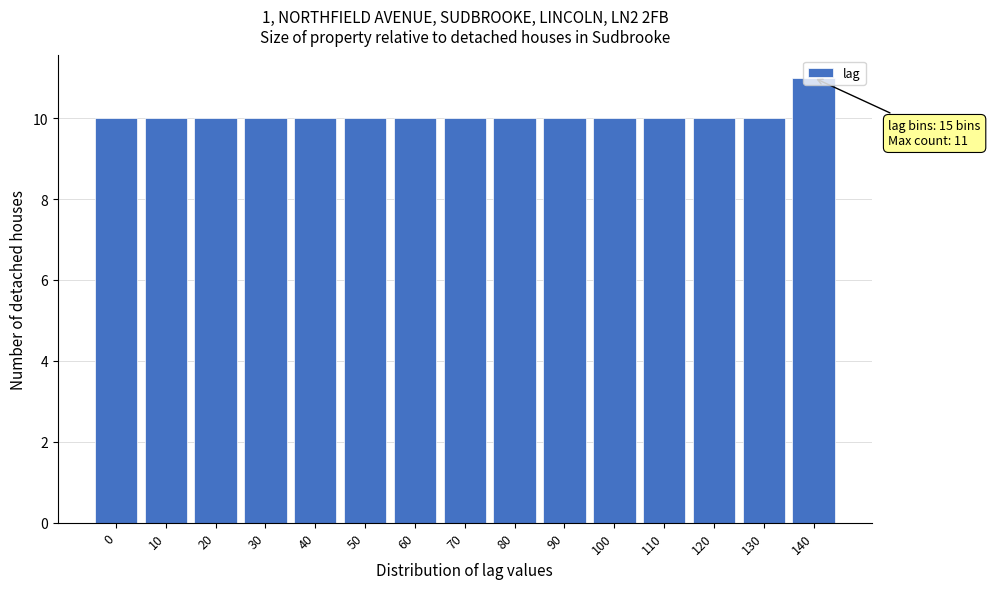

The chart shows a value of 4 at 10. True or false?

False